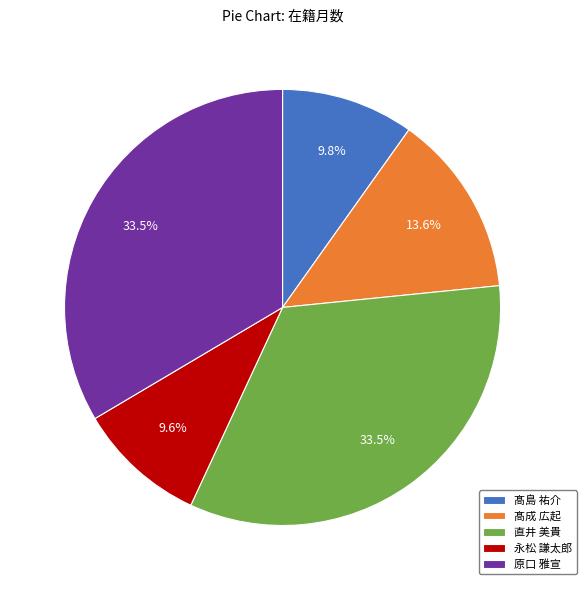

Combined, what portion of the pie is 髙島 祐介 and 永松 謙太郎?

19.4%